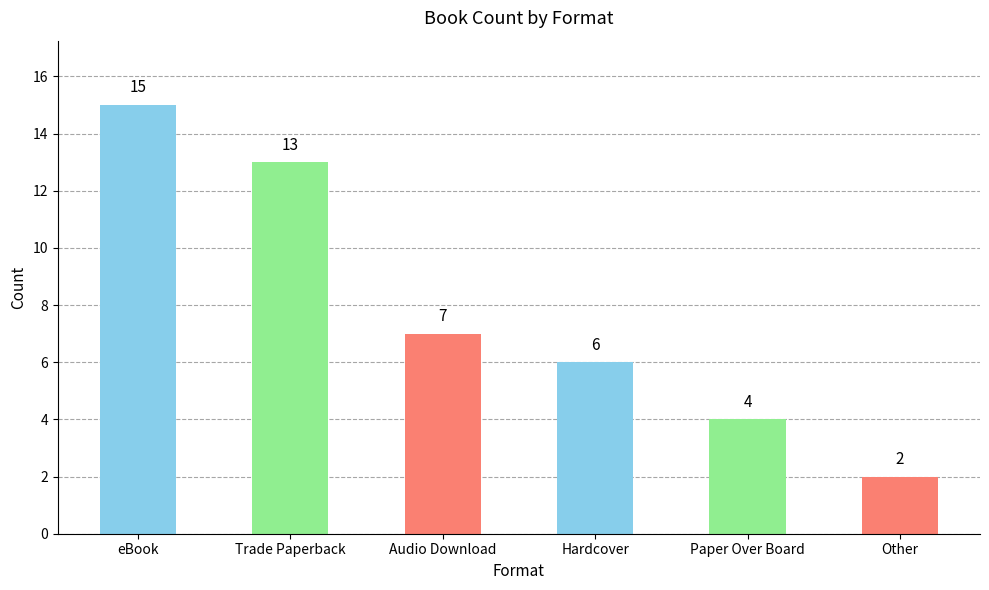

Where does the data first go above 7?

eBook